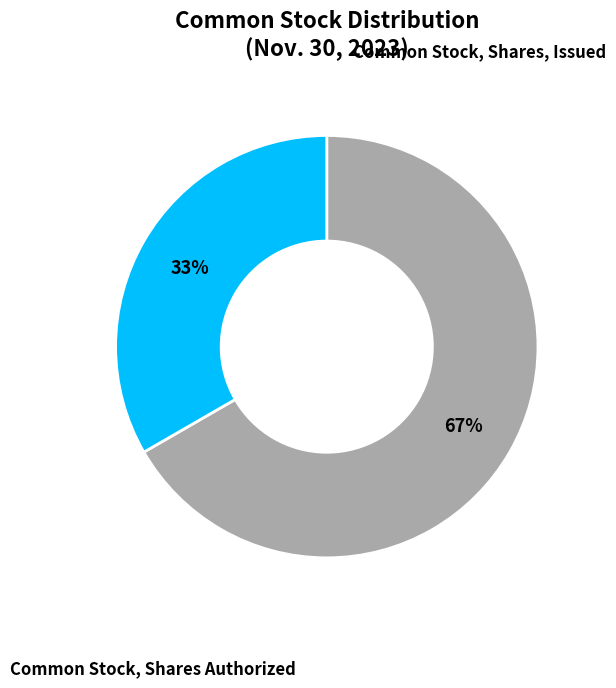

Is there a majority slice in this chart?

Yes